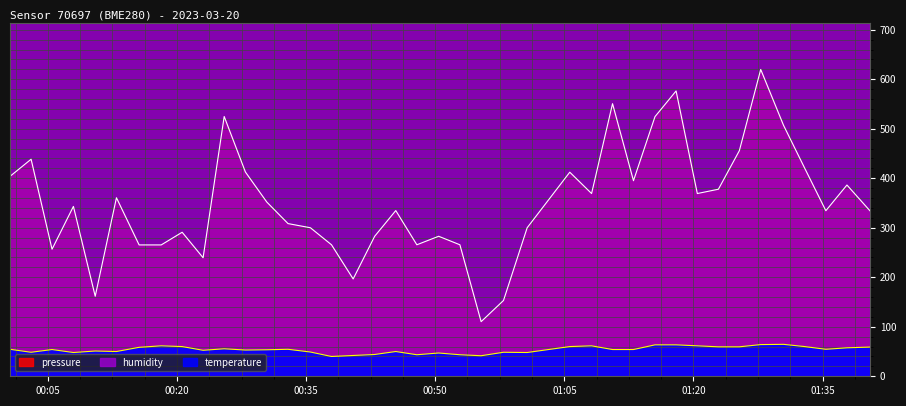

List the labels in order of humidity value, smallest first.

2023-03-20T00:32:54, 2023-03-20T00:35:30, 2023-03-20T01:10:36, 2023-03-20T00:30:26, 2023-03-20T00:37:57, 2023-03-20T01:13:02, 2023-03-20T01:17:59, 2023-03-20T01:35:23, 2023-03-20T00:52:52, 2023-03-20T01:08:10, 2023-03-20T00:45:25, 2023-03-20T01:15:32, 2023-03-20T01:05:38, 2023-03-20T00:50:24, 2023-03-20T01:32:55, 2023-03-20T00:40:28, 2023-03-20T01:20:27, 2023-03-20T01:40:30, 2023-03-20T00:47:52, 2023-03-20T00:27:57, 2023-03-20T00:55:20, 2023-03-20T01:22:54, 2023-03-20T00:57:56, 2023-03-20T00:42:58, 2023-03-20T01:25:20, 2023-03-20T00:00:36, 2023-03-20T01:00:41, 2023-03-20T00:05:29, 2023-03-20T01:27:49, 2023-03-20T00:23:02, 2023-03-20T00:25:29, 2023-03-20T01:37:50, 2023-03-20T01:30:28, 2023-03-20T00:10:30, 2023-03-20T00:15:36, 2023-03-20T00:20:36, 2023-03-20T00:07:58, 2023-03-20T00:12:58, 2023-03-20T00:18:10, 2023-03-20T00:03:03